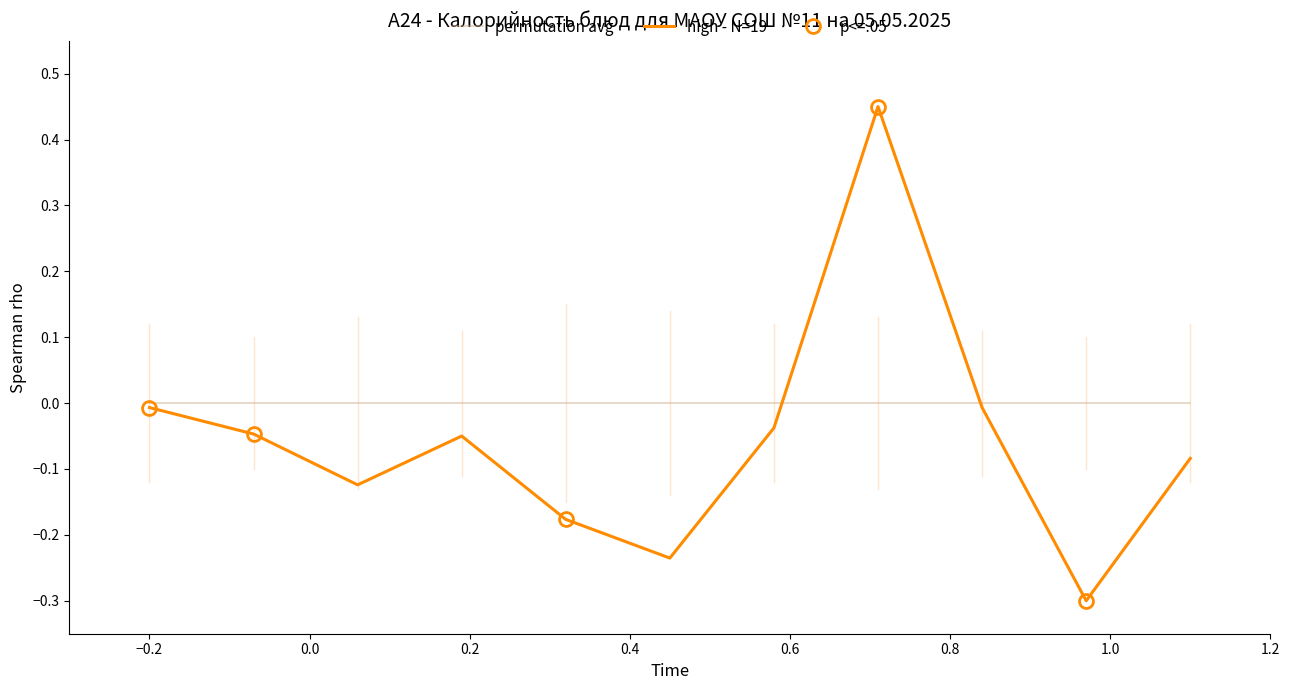

What is the difference between the maximum and second lowest values in the high - N=19 series?

0.7